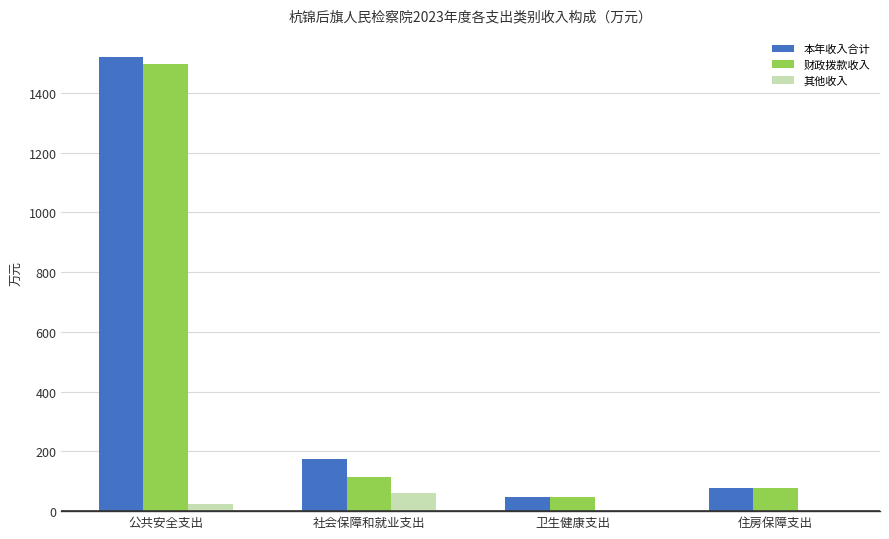

At which label does 财政拨款收入 first exceed 114?

公共安全支出